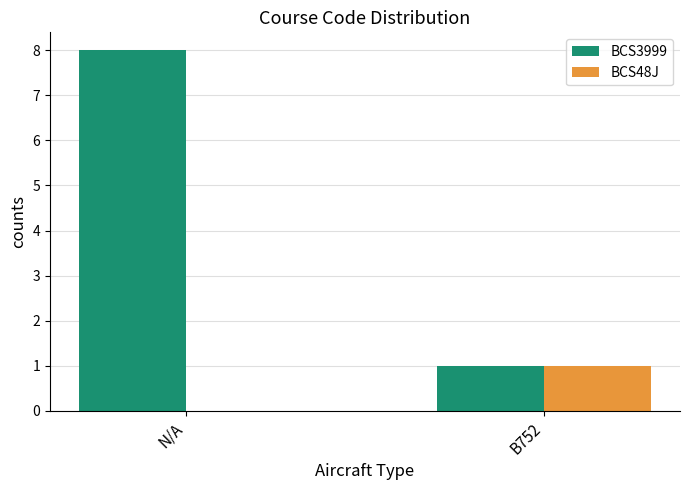

The BCS48J series shows 1 at N/A. True or false?

False